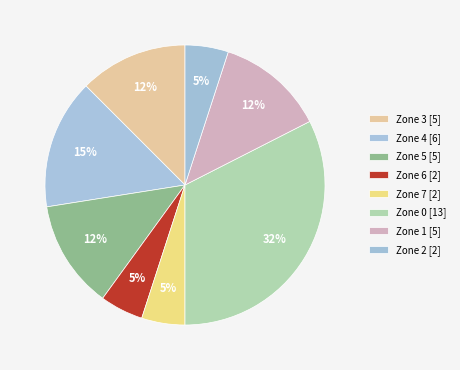

How many slices are in this pie chart?

8